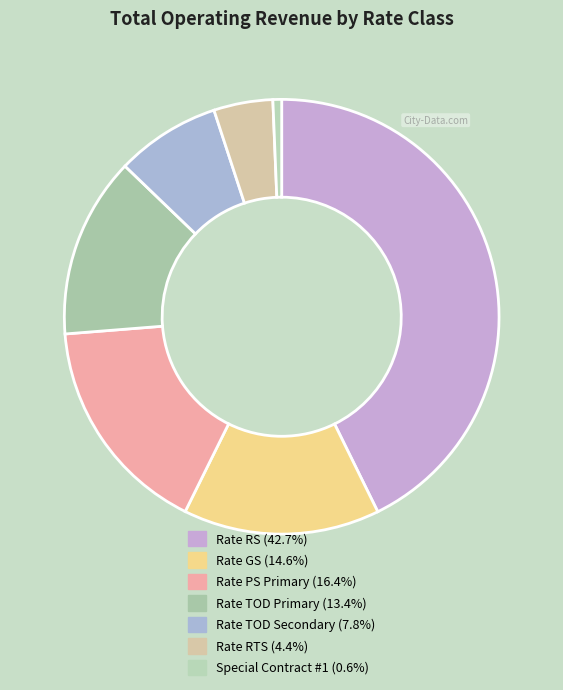

Which category has the smallest portion of the pie?

Special Contract #1